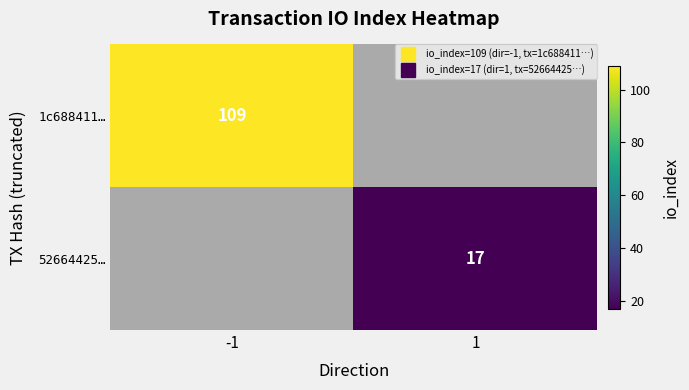

At how many categories does at least one series exceed 35?

1